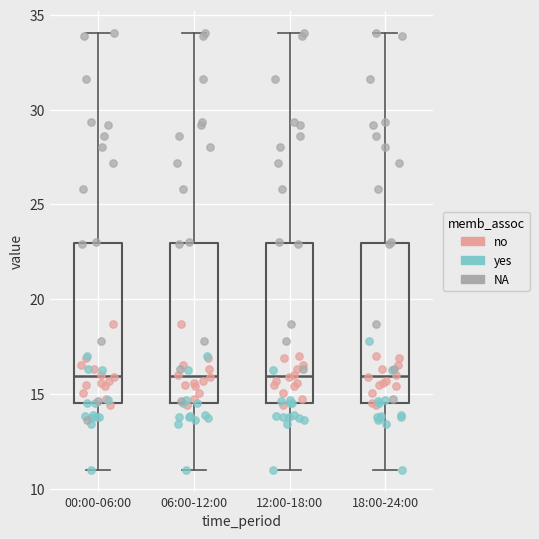

Where does the upper whisker of the box for 00:00-06:00 end on the y-axis? The values are not printed on the chart, so give them approximately, as read against the axis.

34.0